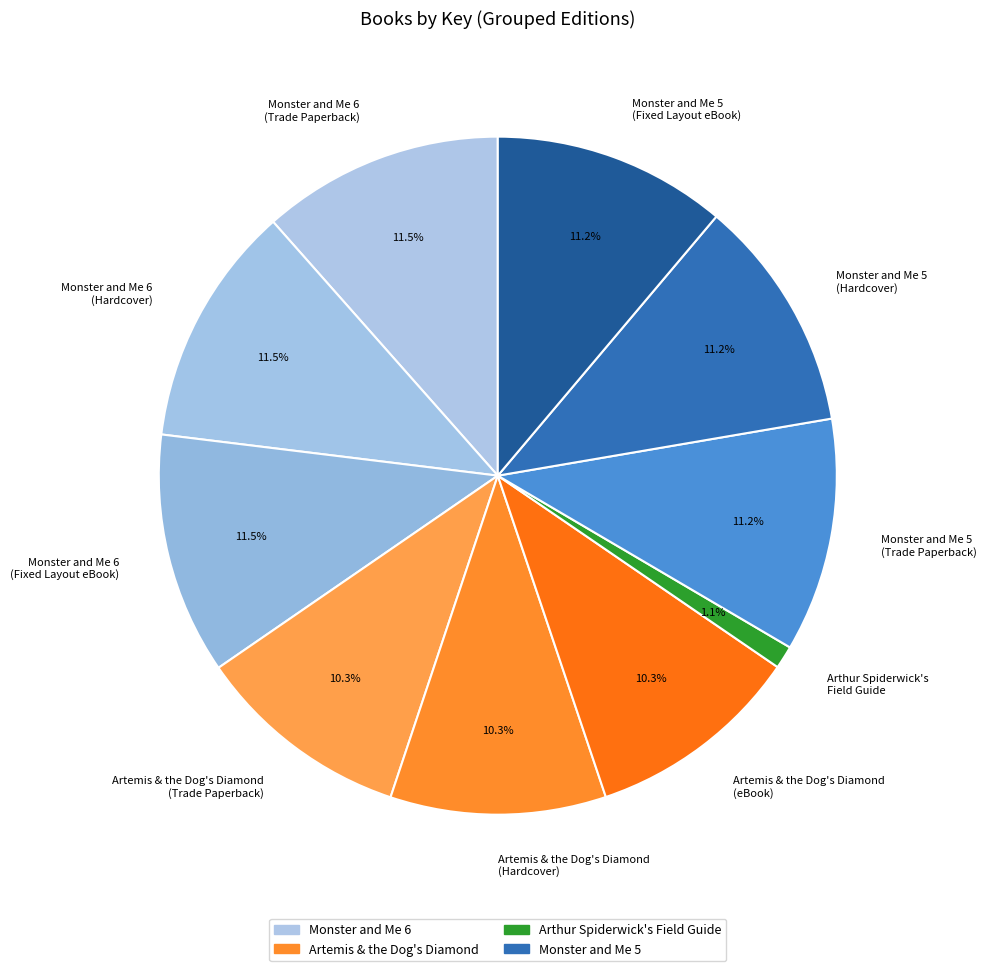

How many slices are in this pie chart?

10